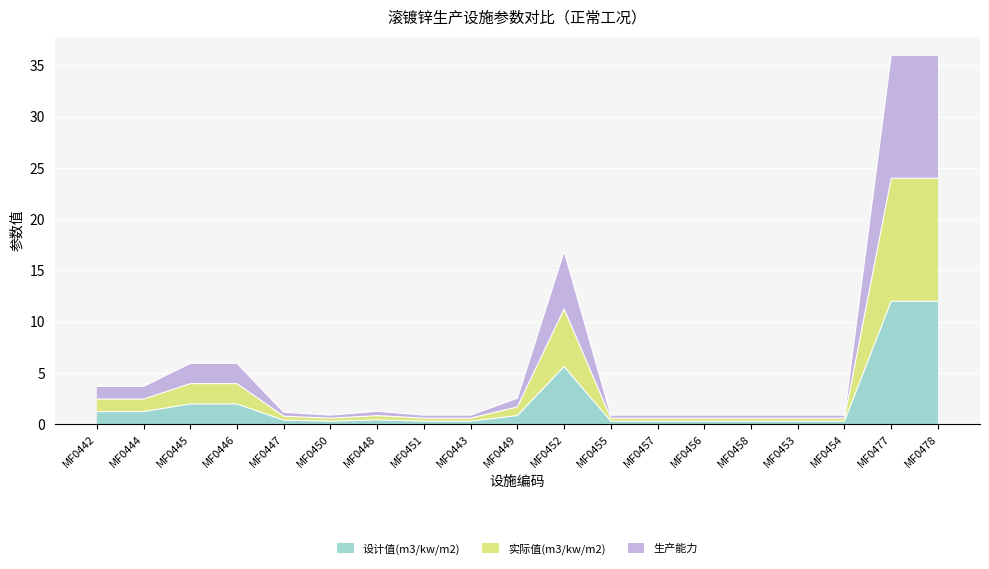

Rank the series by their average value, from lowest to highest.

设计值(m3/kw/m2), 实际值(m3/kw/m2), 生产能力